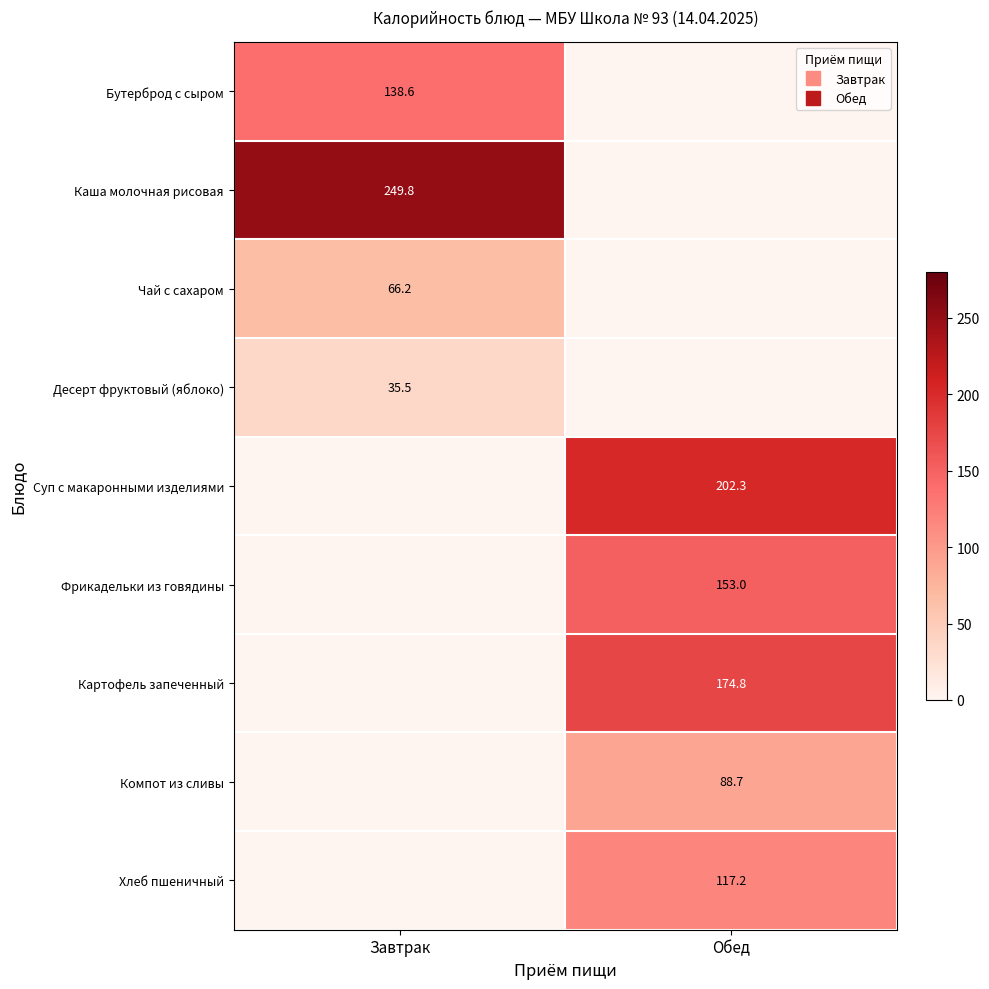

What is the difference between the maximum and minimum values in the Бутерброд с сыром series?

138.6